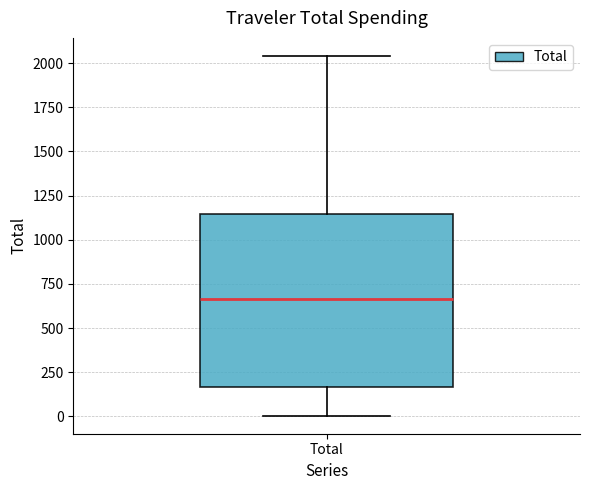

Transcribe this box plot: give where the median line is, the range the box spans, and where the two whiskers end, as read against the y-axis. The values are not printed on the chart, so give them approximately, as read against the axis.

median 650, box 150 to 1150, whiskers 0 to 2050